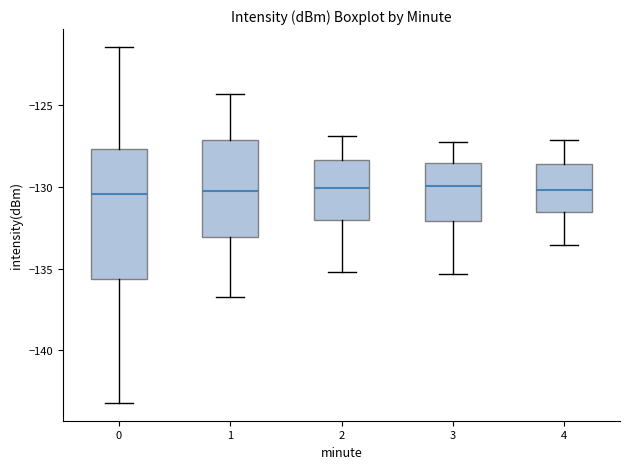

Where does the median line of the box at x = 2 sit on the y-axis? The values are not printed on the chart, so give them approximately, as read against the axis.

-130.0